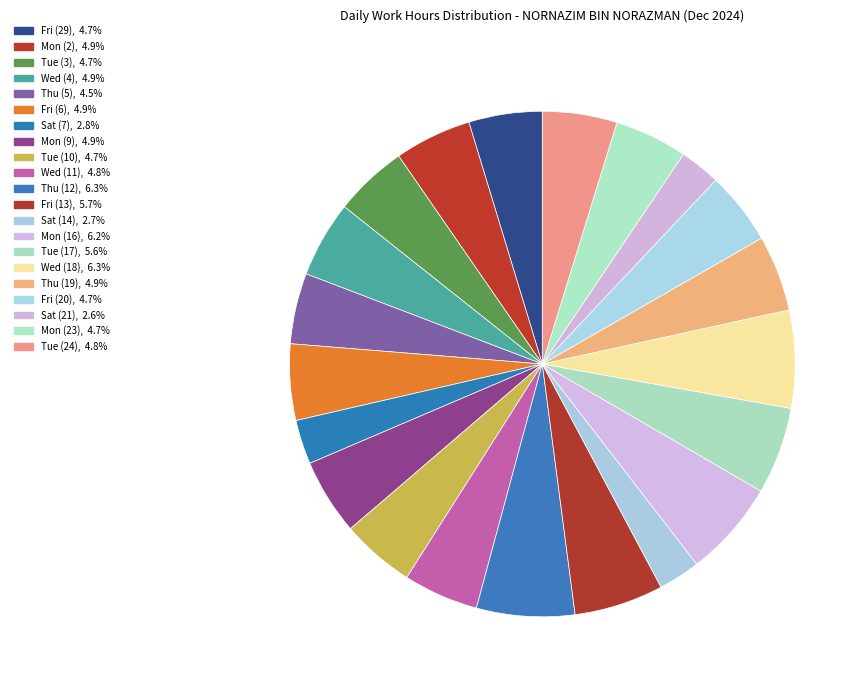

How many segments does this pie chart have?

21